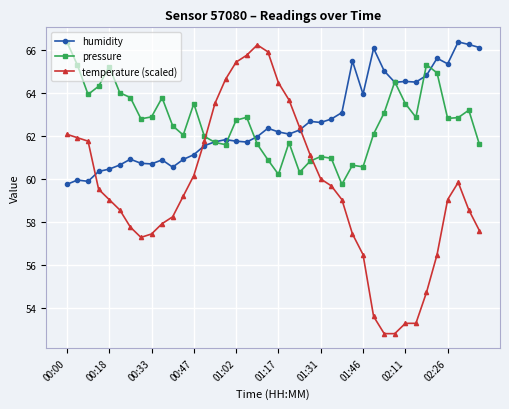

At how many categories does at least one series exceed 55?

40